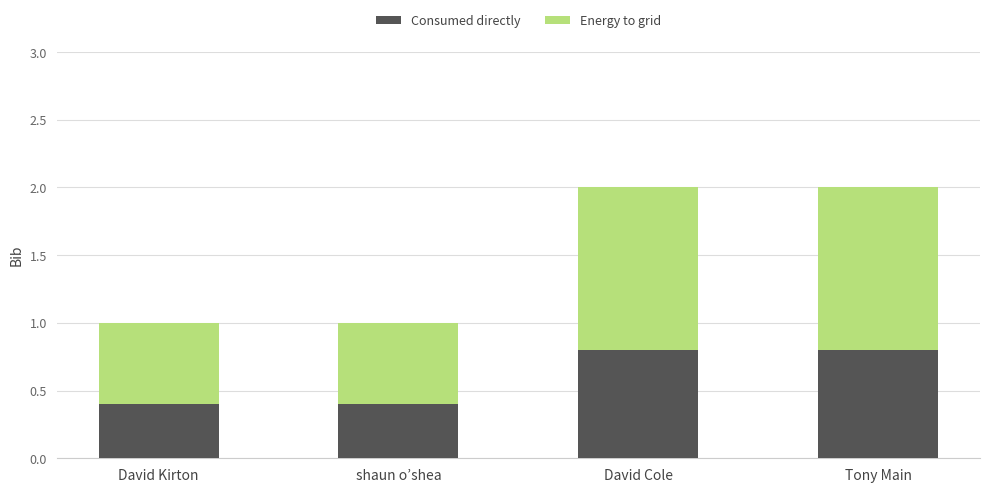

Is it true that Consumed directly equals 0.8 at Tony Main?

True